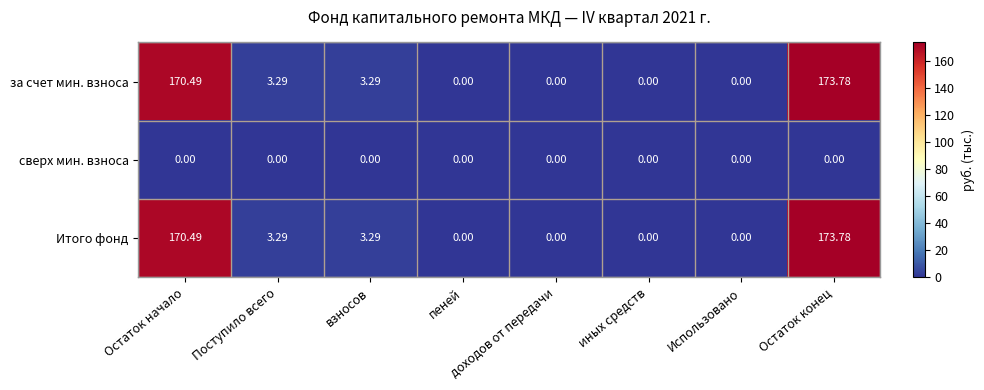

At which category is the sum across all series the highest?

Остаток конец